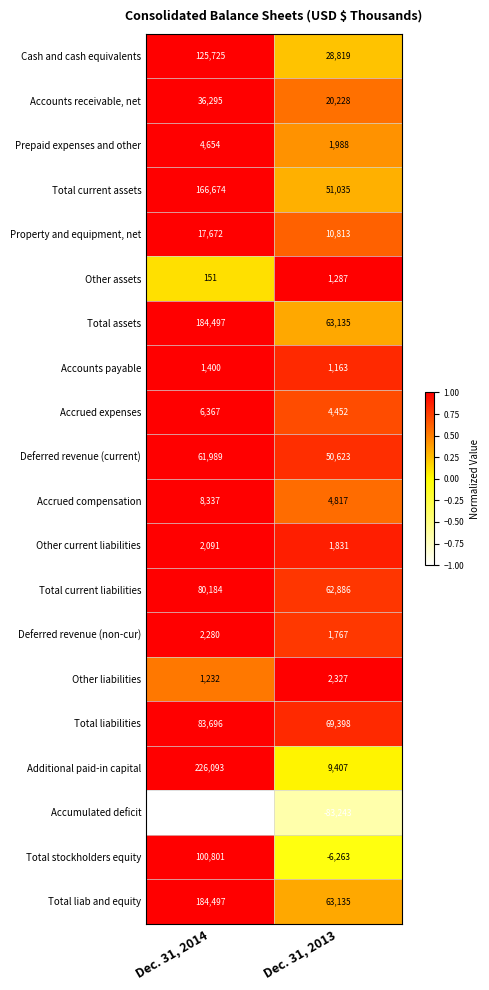

What is the sum of the Deferred revenue (current) values at Dec. 31, 2013 and Dec. 31, 2014?

112612